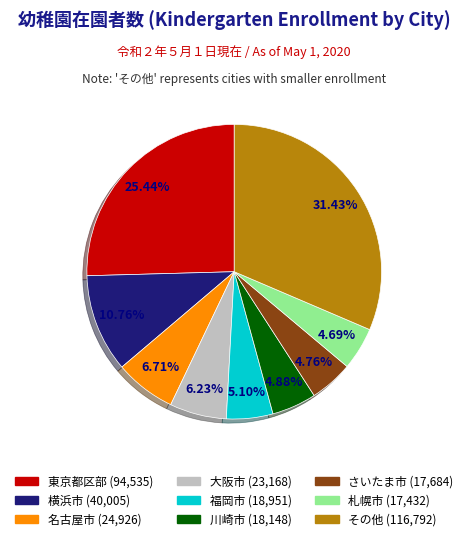

Is there any slice that represents more than half of the pie?

No